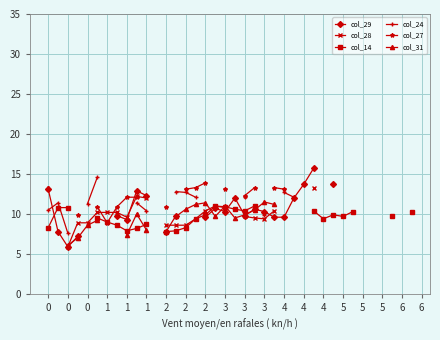

Which series has the largest range (max minus min)?

col_29